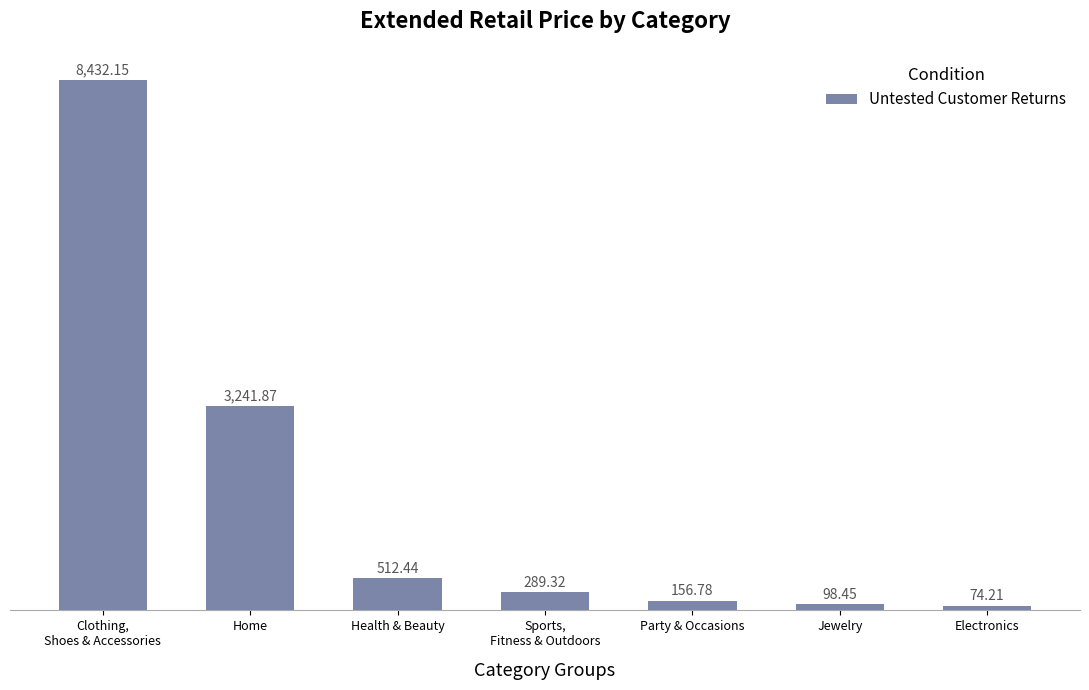

What is the label of the 6th bar from the left?

Jewelry